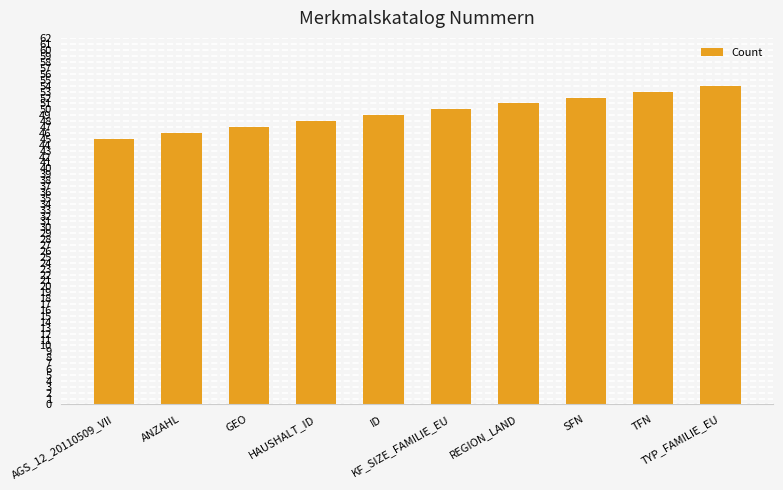

What is the average value?

50